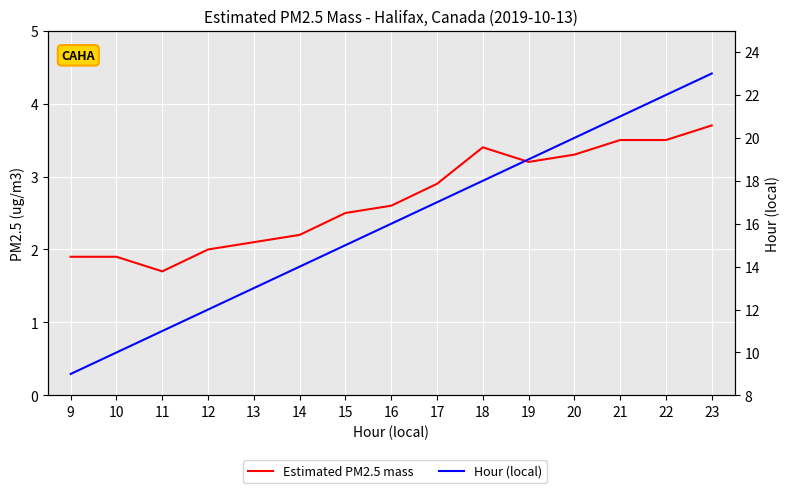

What is the average value of the Hour (local) series?

16.0